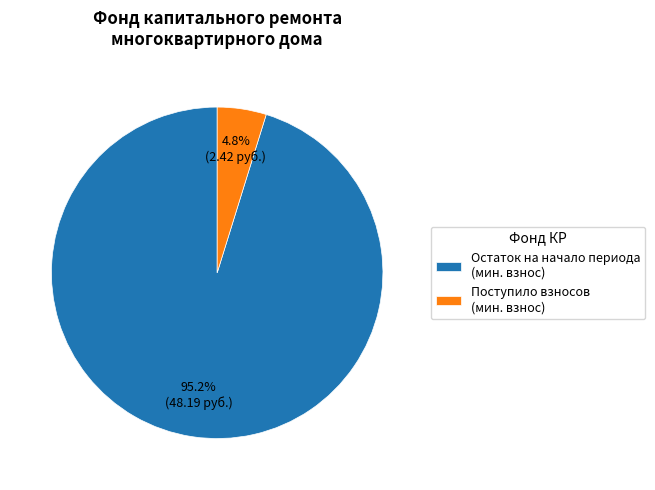

Rank the categories by value from highest to lowest.

Остаток на начало периода (мин. взнос), Поступило взносов (мин. взнос)